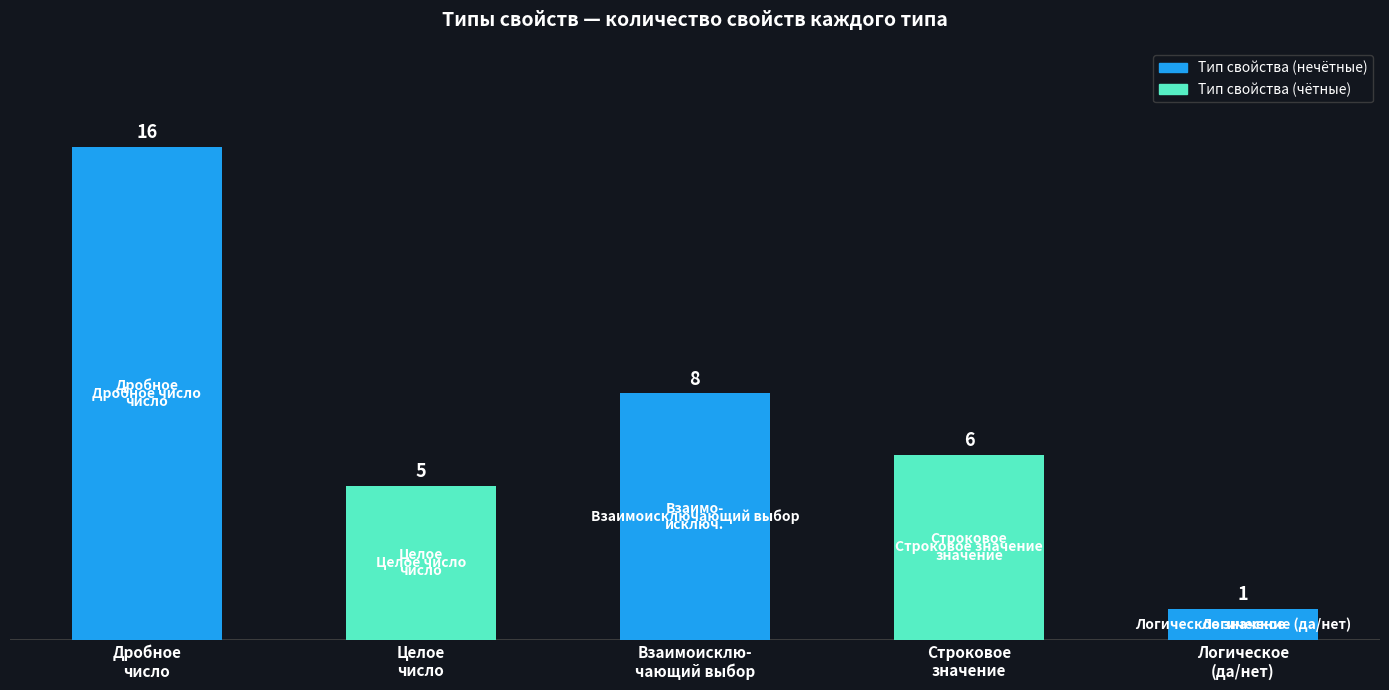

What is the difference between the values at Логическое
(да/нет) and Строковое
значение?

5